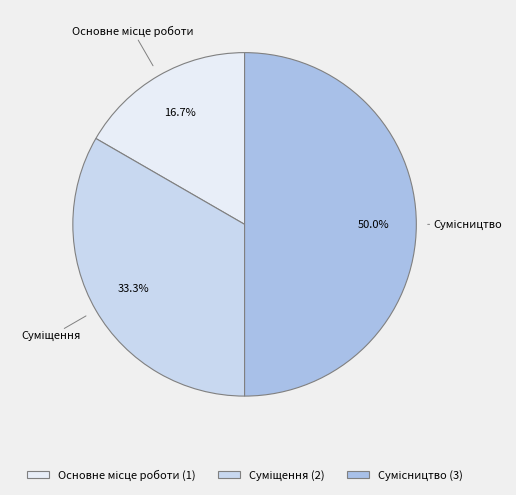

To the nearest percent, what is the difference between the Сумісництво and Суміщення slice percentages?

17%